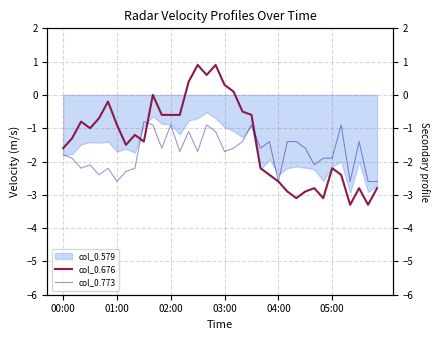

What is the lowest value of the col_0.676 series?

-3.3